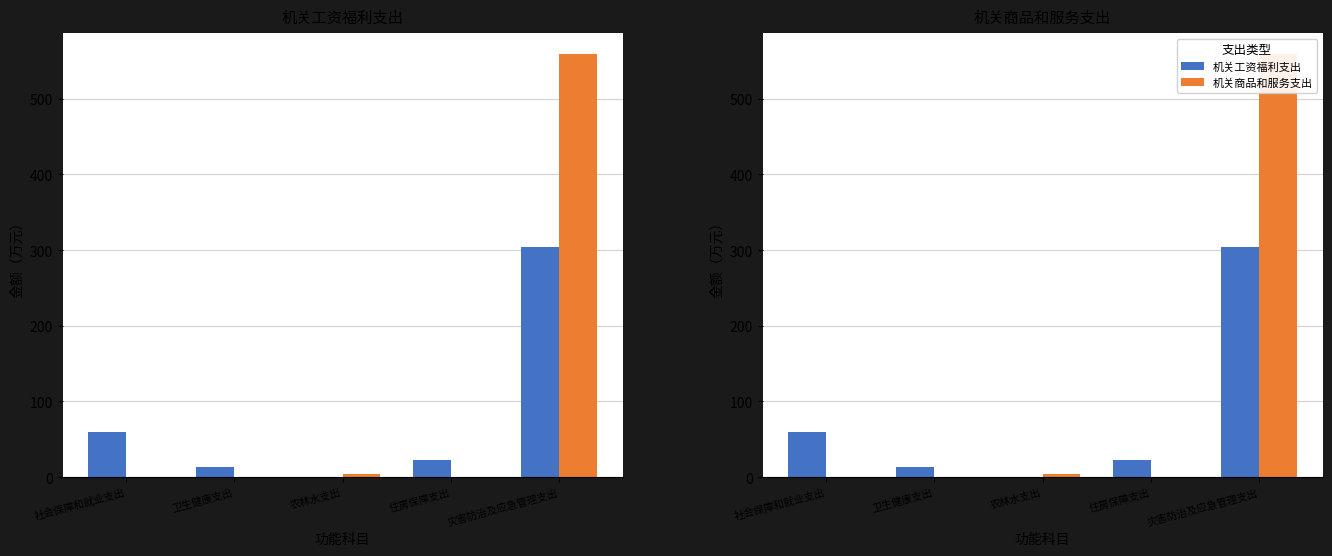

List the labels in order of 机关工资福利支出 value, largest first.

灾害防治及应急管理支出, 社会保障和就业支出, 住房保障支出, 卫生健康支出, 农林水支出